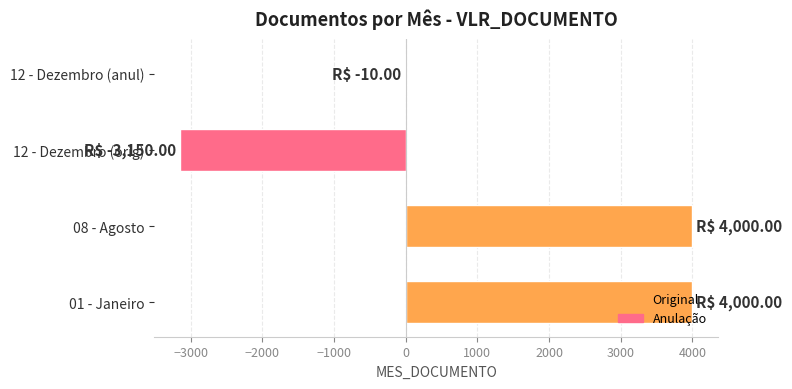

What is the maximum value shown in the chart?

4000